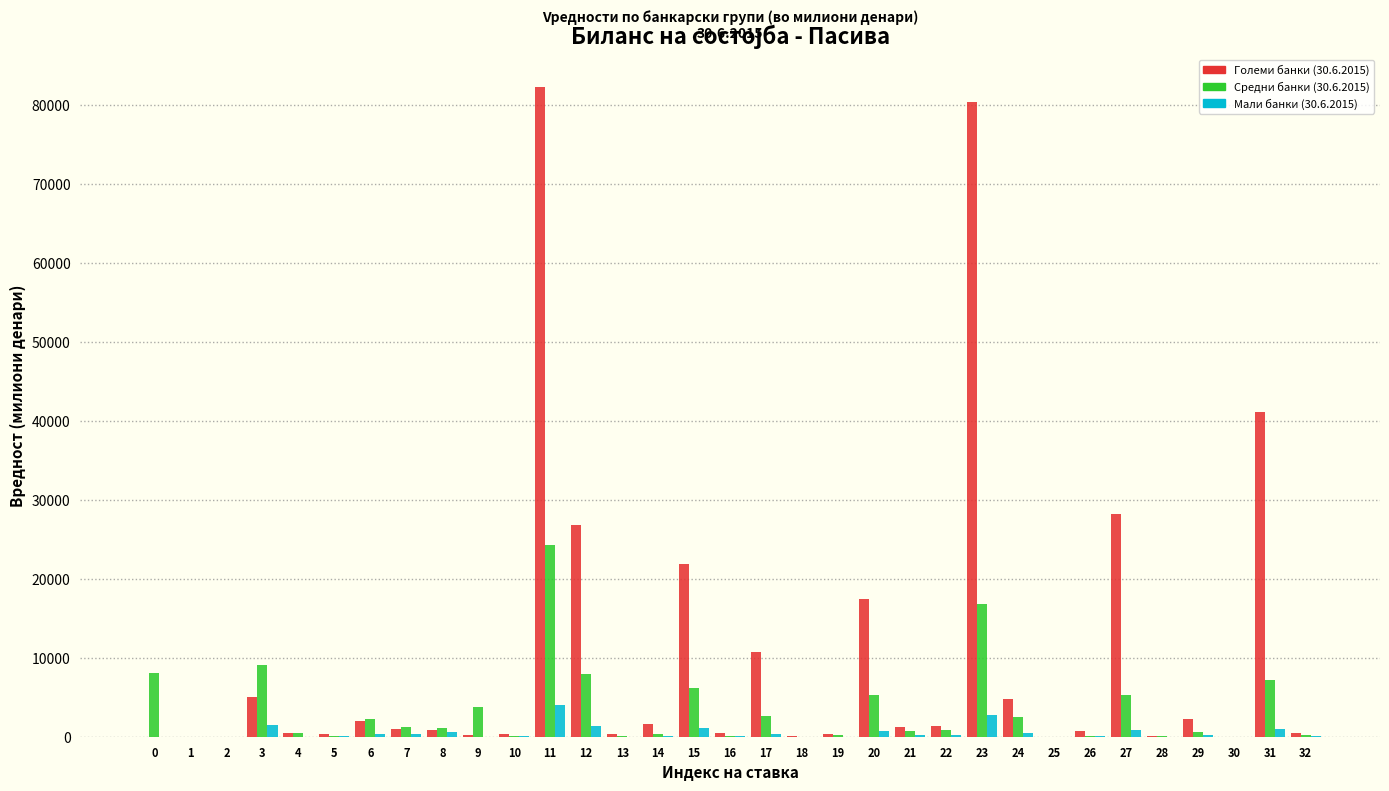

At which category is the sum across all series the highest?

11